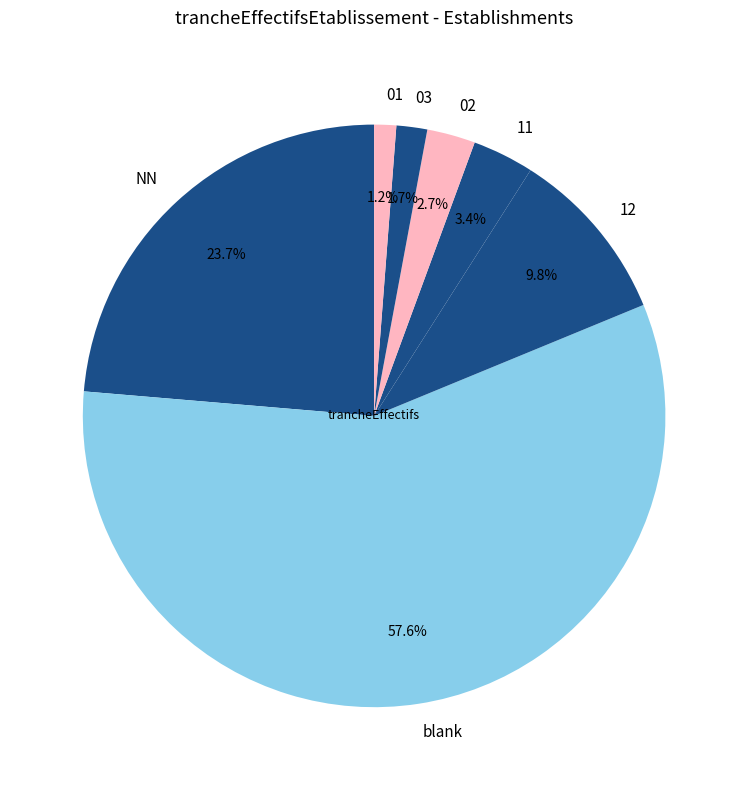

To the nearest percent, what is the average slice percentage?

14%